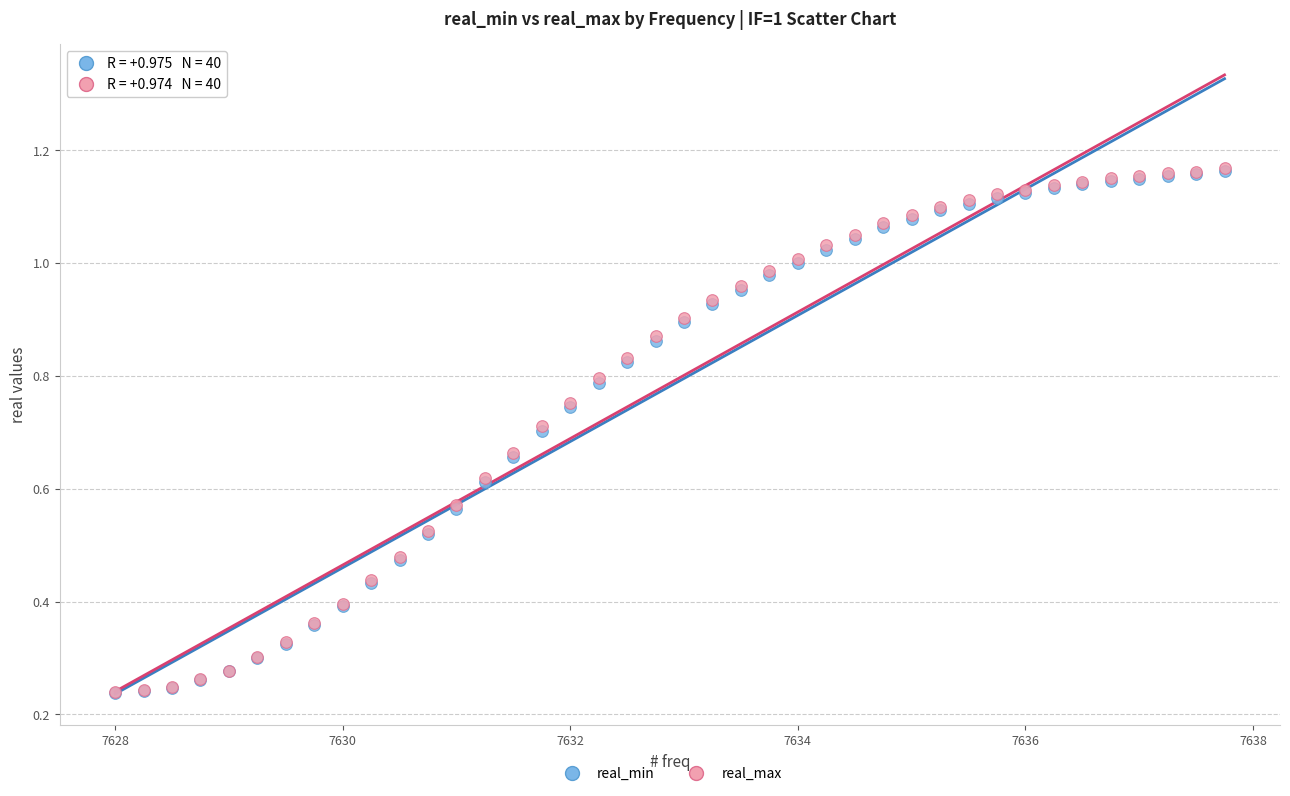

What are all the series names shown in the legend?

real_min, real_max